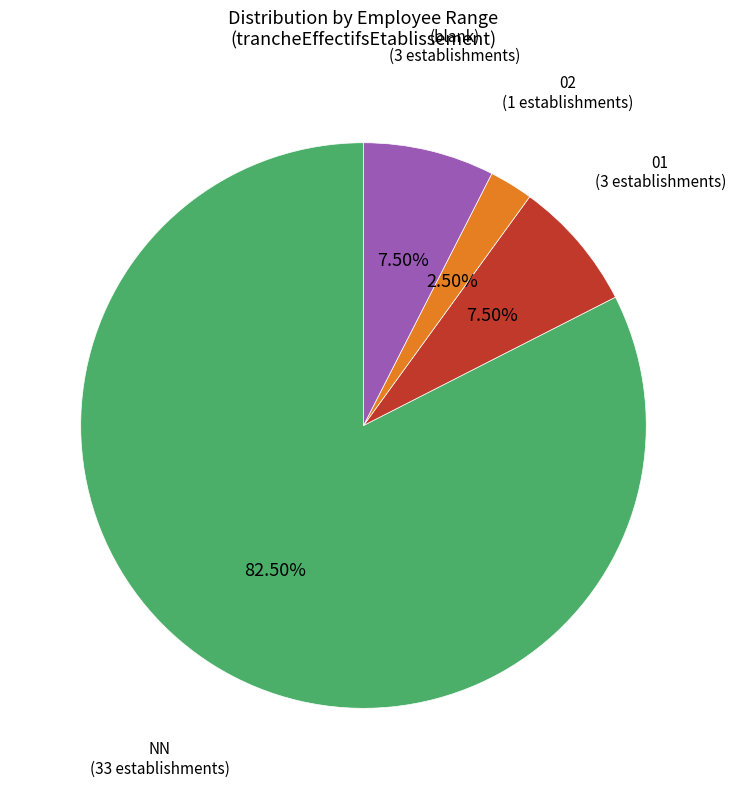

Does 01 represent more than half of the total?

No